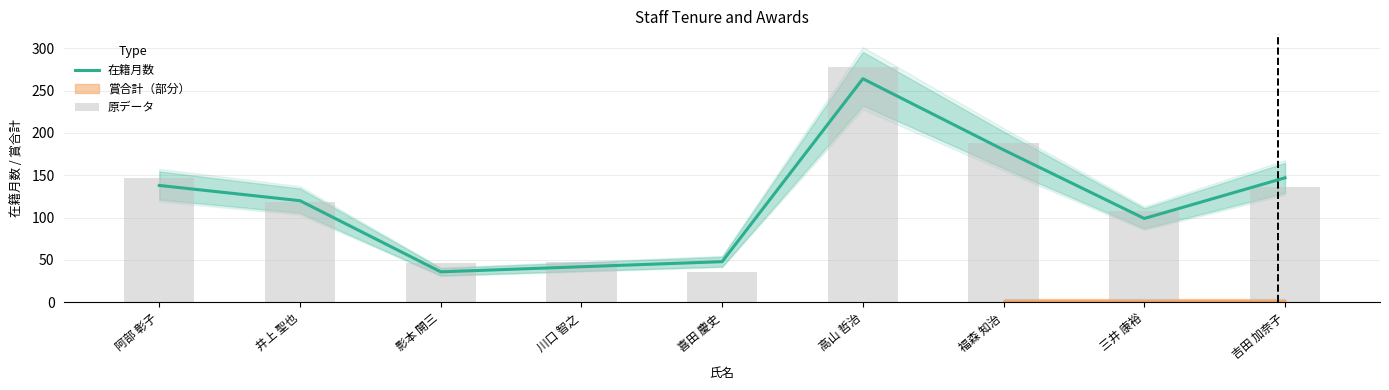

Reading left to right, extract all data points from this chart.

在籍月数: 138.0	120.0	36.0	42.0	48.0	264.0	180.0	99.0	147.0
原データ: 146.2	118.2	46.8	47.9	35.8	278.3	187.8	107.6	135.8